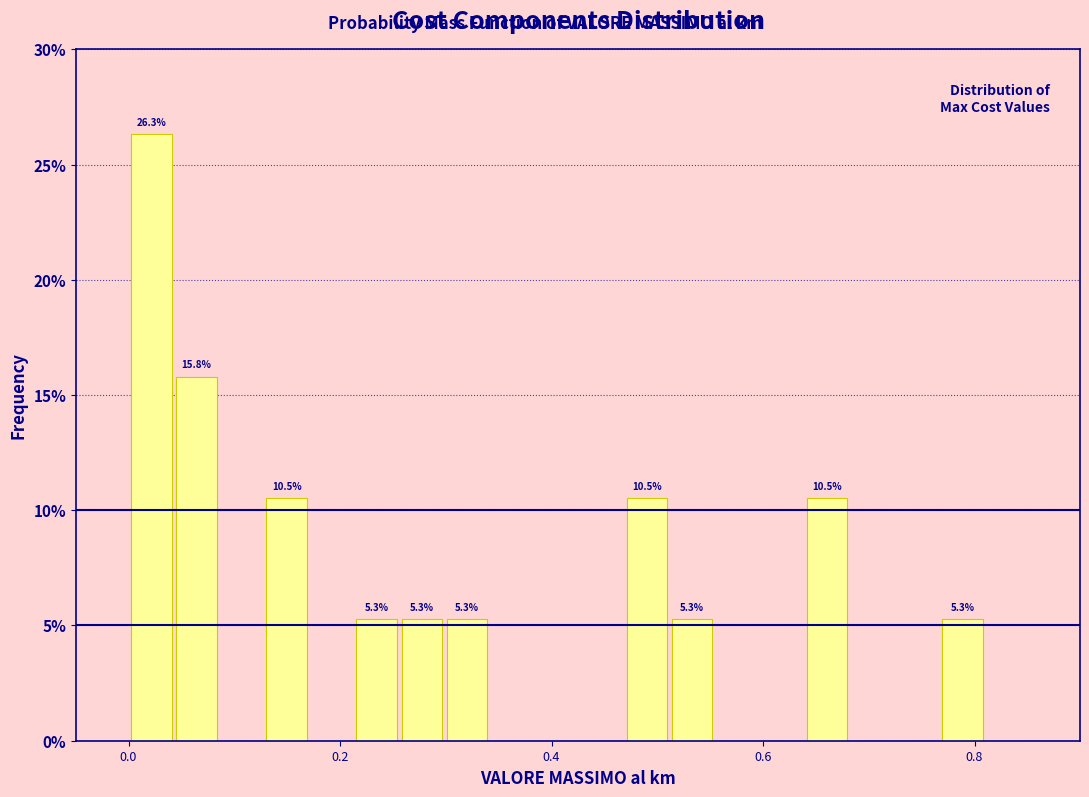

Around what value on the x-axis is the tallest bar? Give the approximate position of its centre, as read against the axis.

0.02